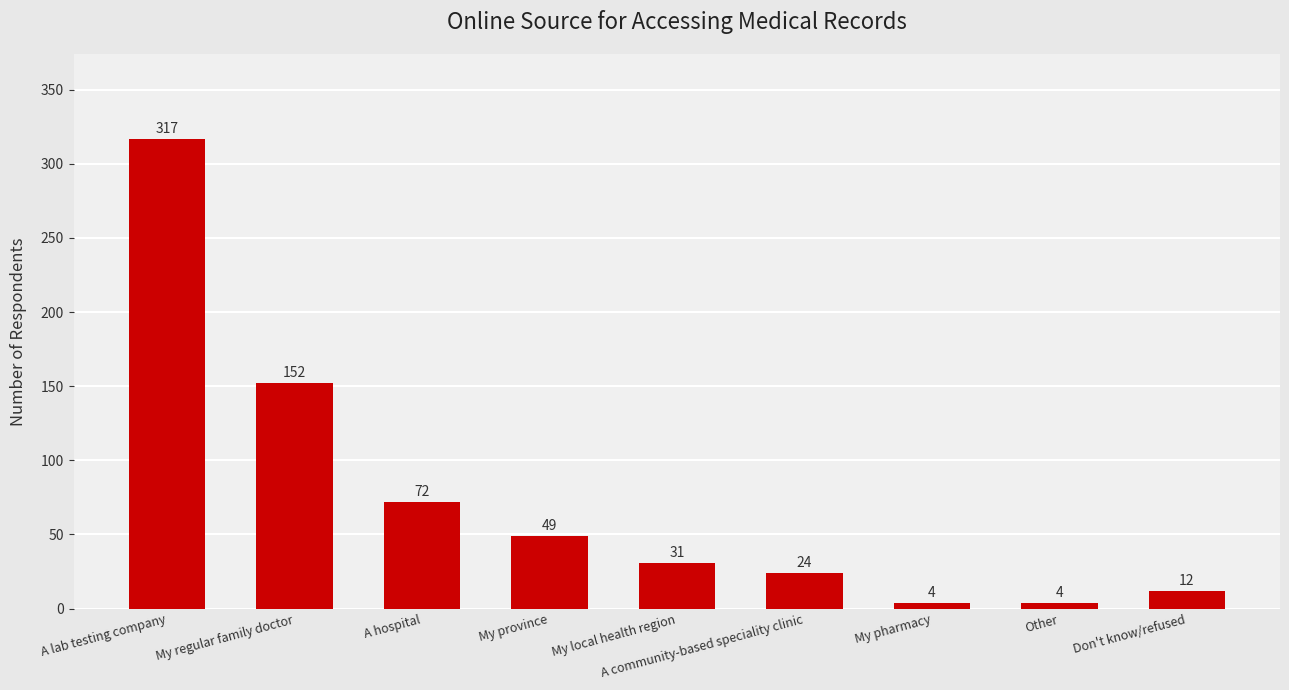

The value at A hospital is 72. True or false?

True